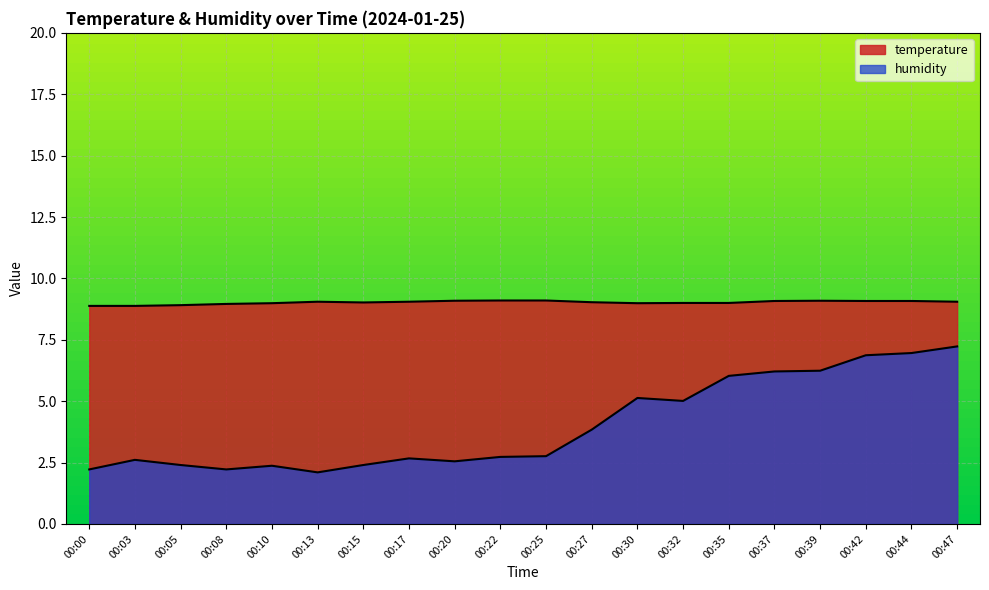

What is the sum of all temperature values?

180.4